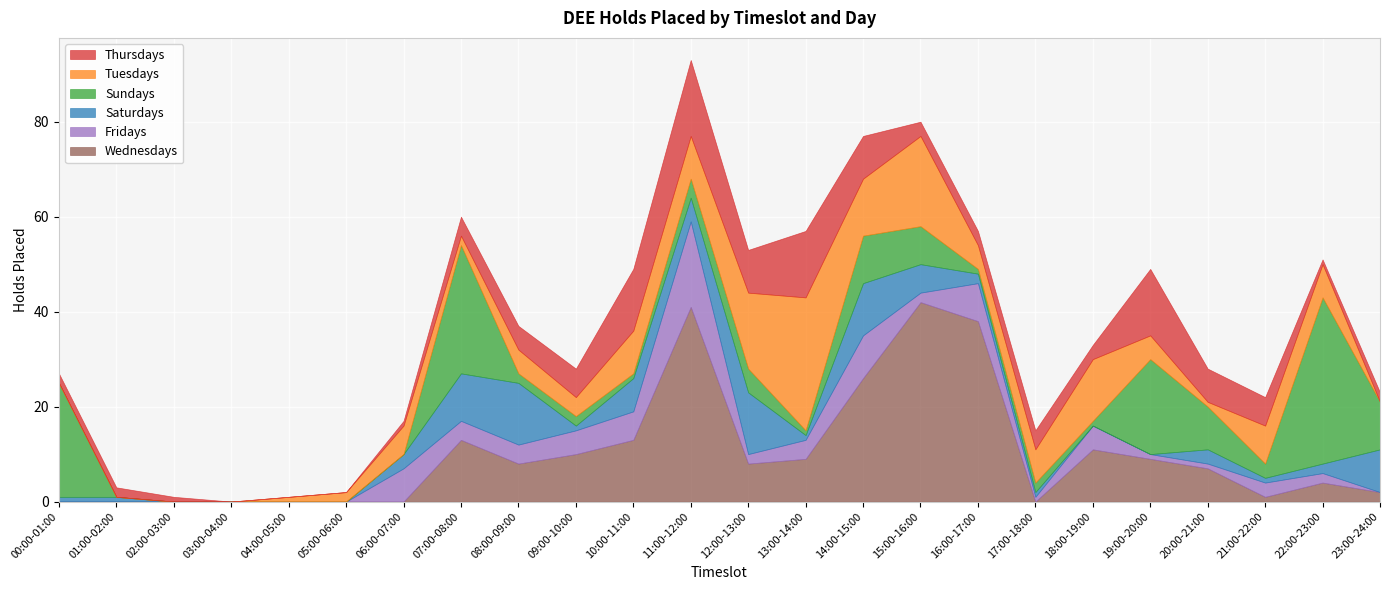

How many lines are shown in the chart?

6